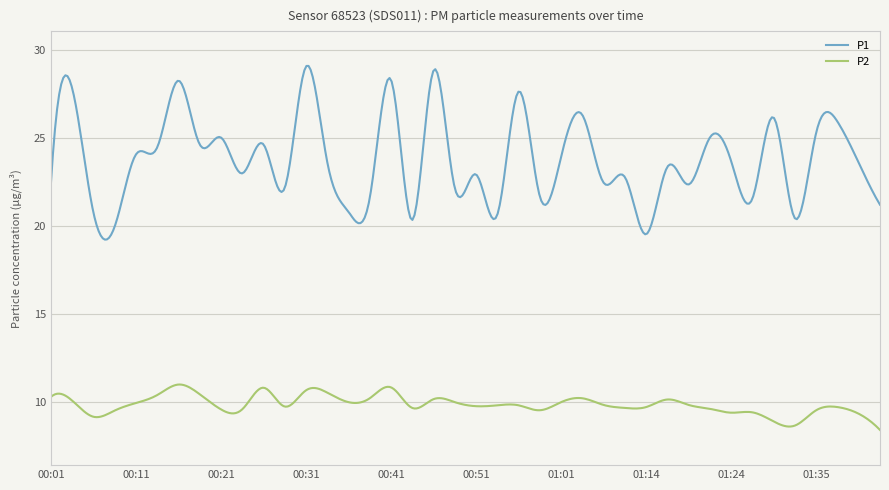

True or false: P2 and P1 intersect in this chart.

False